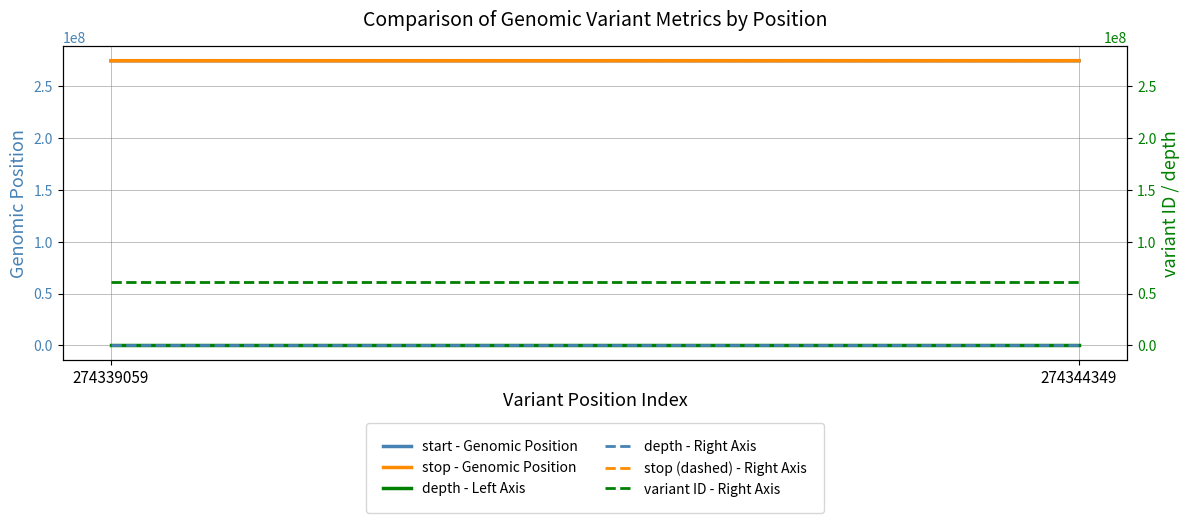

Rank the series by their maximum value, from lowest to highest.

depth (left), depth, variant ID, start, stop, stop (dashed)